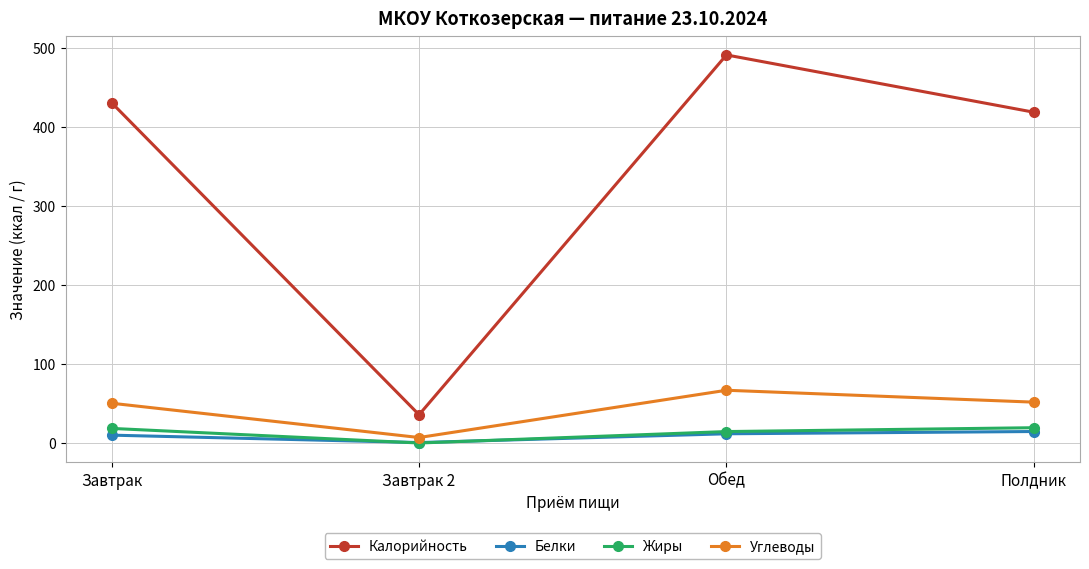

What is the label of the 4th point from the left?

Полдник